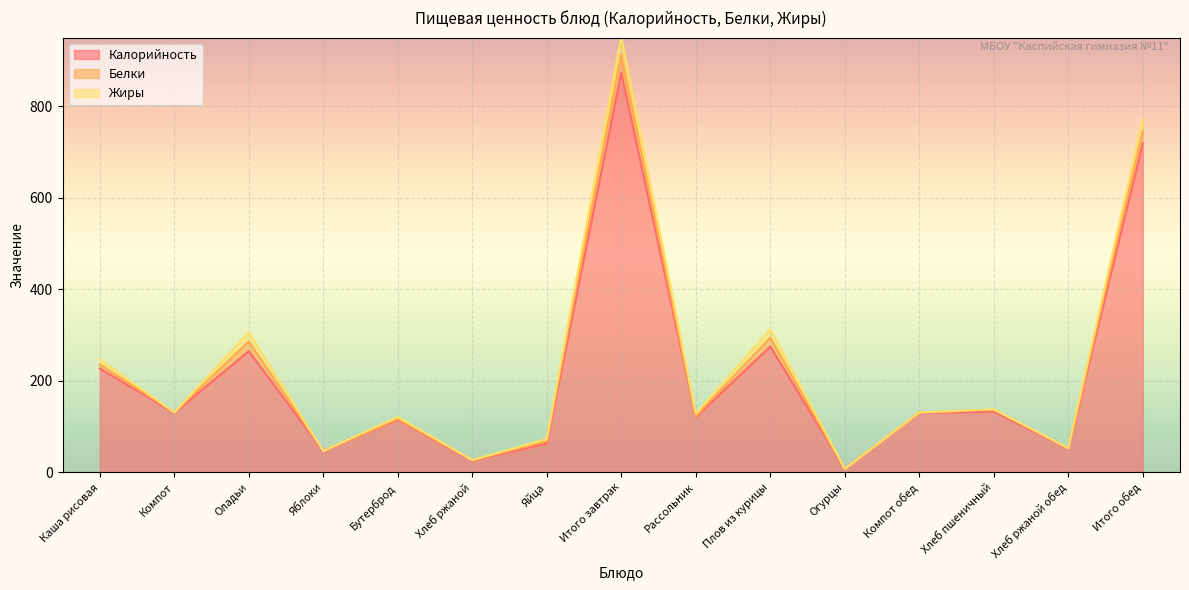

True or false: Белки and Калорийность intersect in this chart.

False